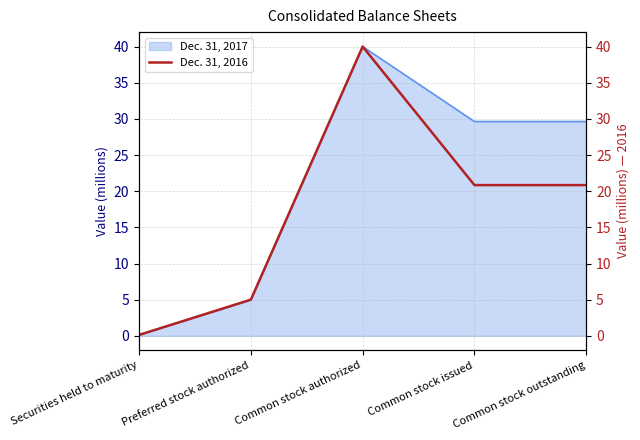

Reading left to right, list all the values displayed in this chart.

Securities held to maturity=0.1	Preferred stock authorized=5.0	Common stock authorized=40.0	Common stock issued=20.8	Common stock outstanding=20.8